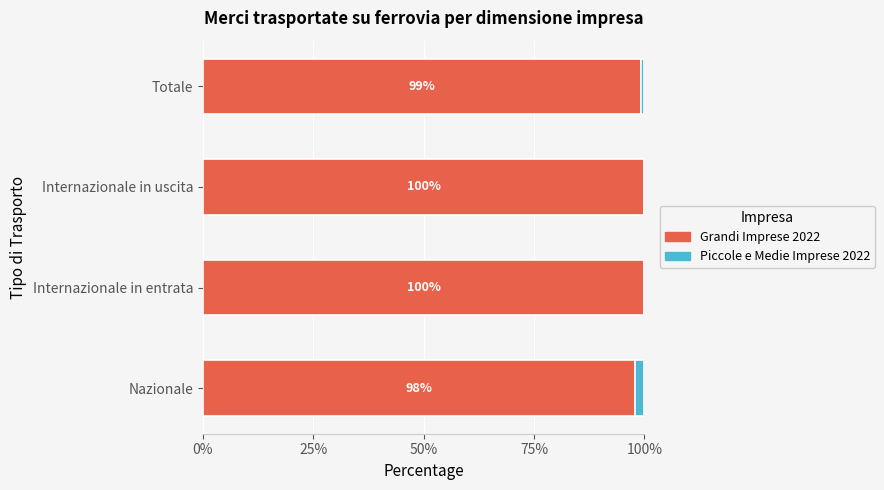

What is the sum of the Grandi Imprese 2022 values at Totale and Nazionale?

197.0